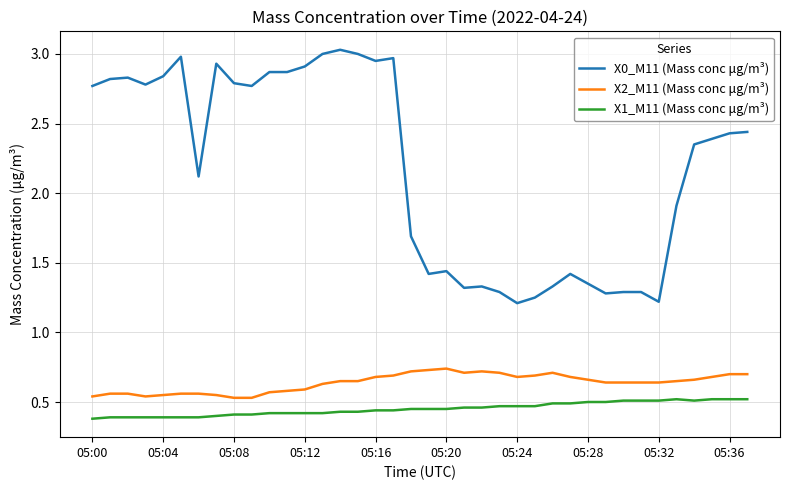

True or false: X1_M11 (Mass conc μg/m³) and X0_M11 (Mass conc μg/m³) intersect in this chart.

False